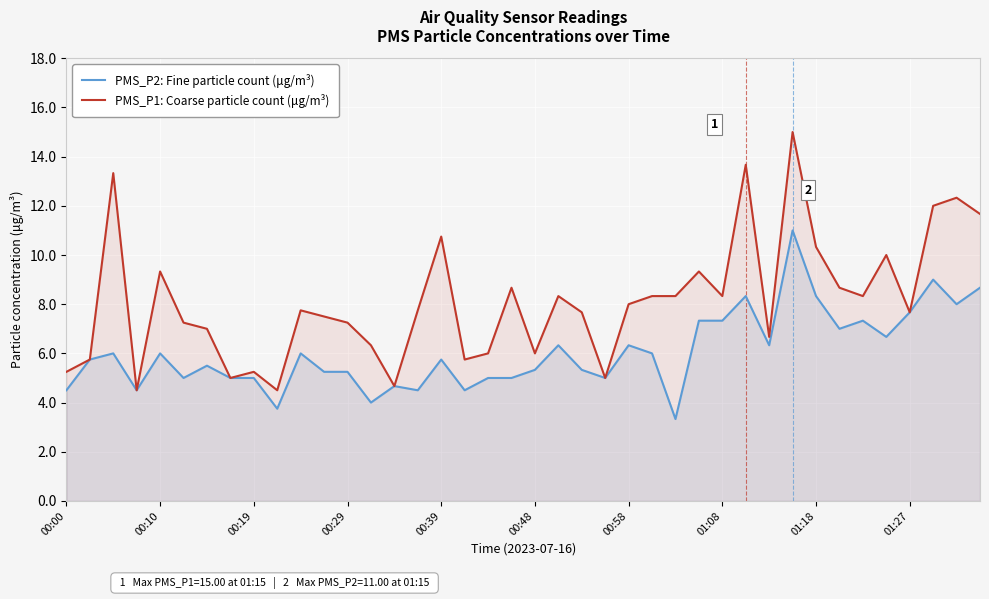

True or false: PMS_P2: Fine particle count (μg/m³) and PMS_P1: Coarse particle count (μg/m³) cross at least once.

False